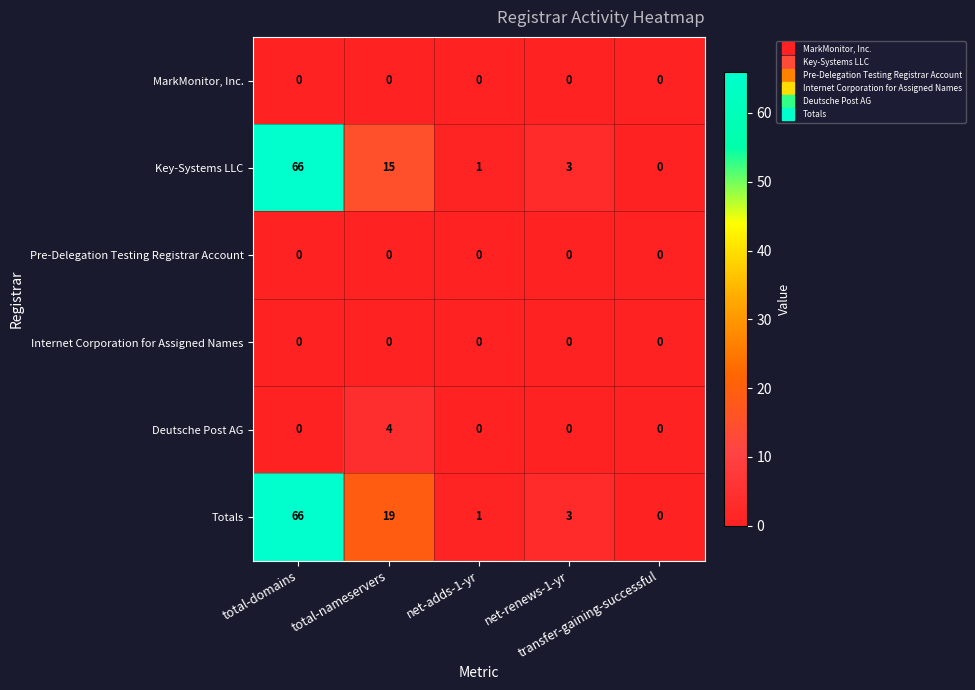

What is the highest value of the Deutsche Post AG series?

4